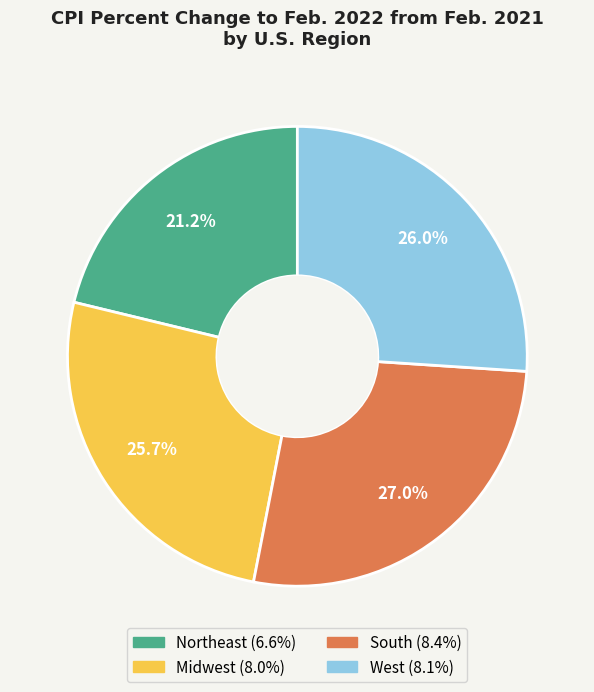

How many segments does this pie chart have?

4